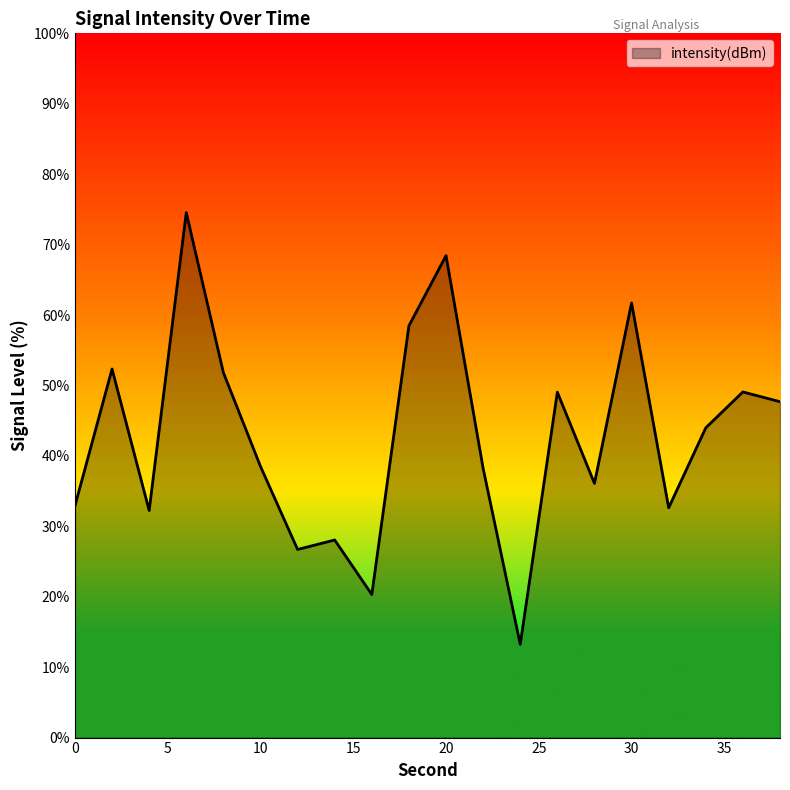

How many lines are shown in the chart?

1